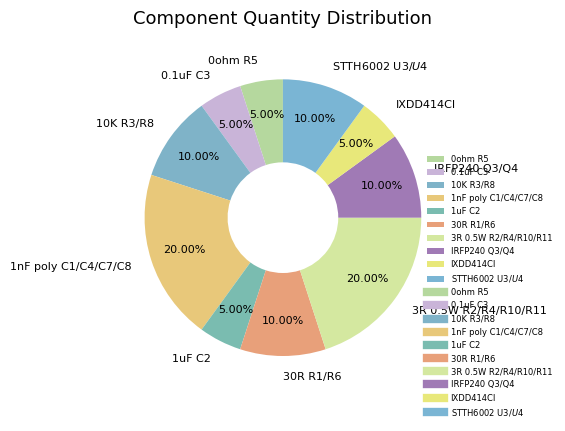

Is 30R R1/R6 the majority of the pie?

No